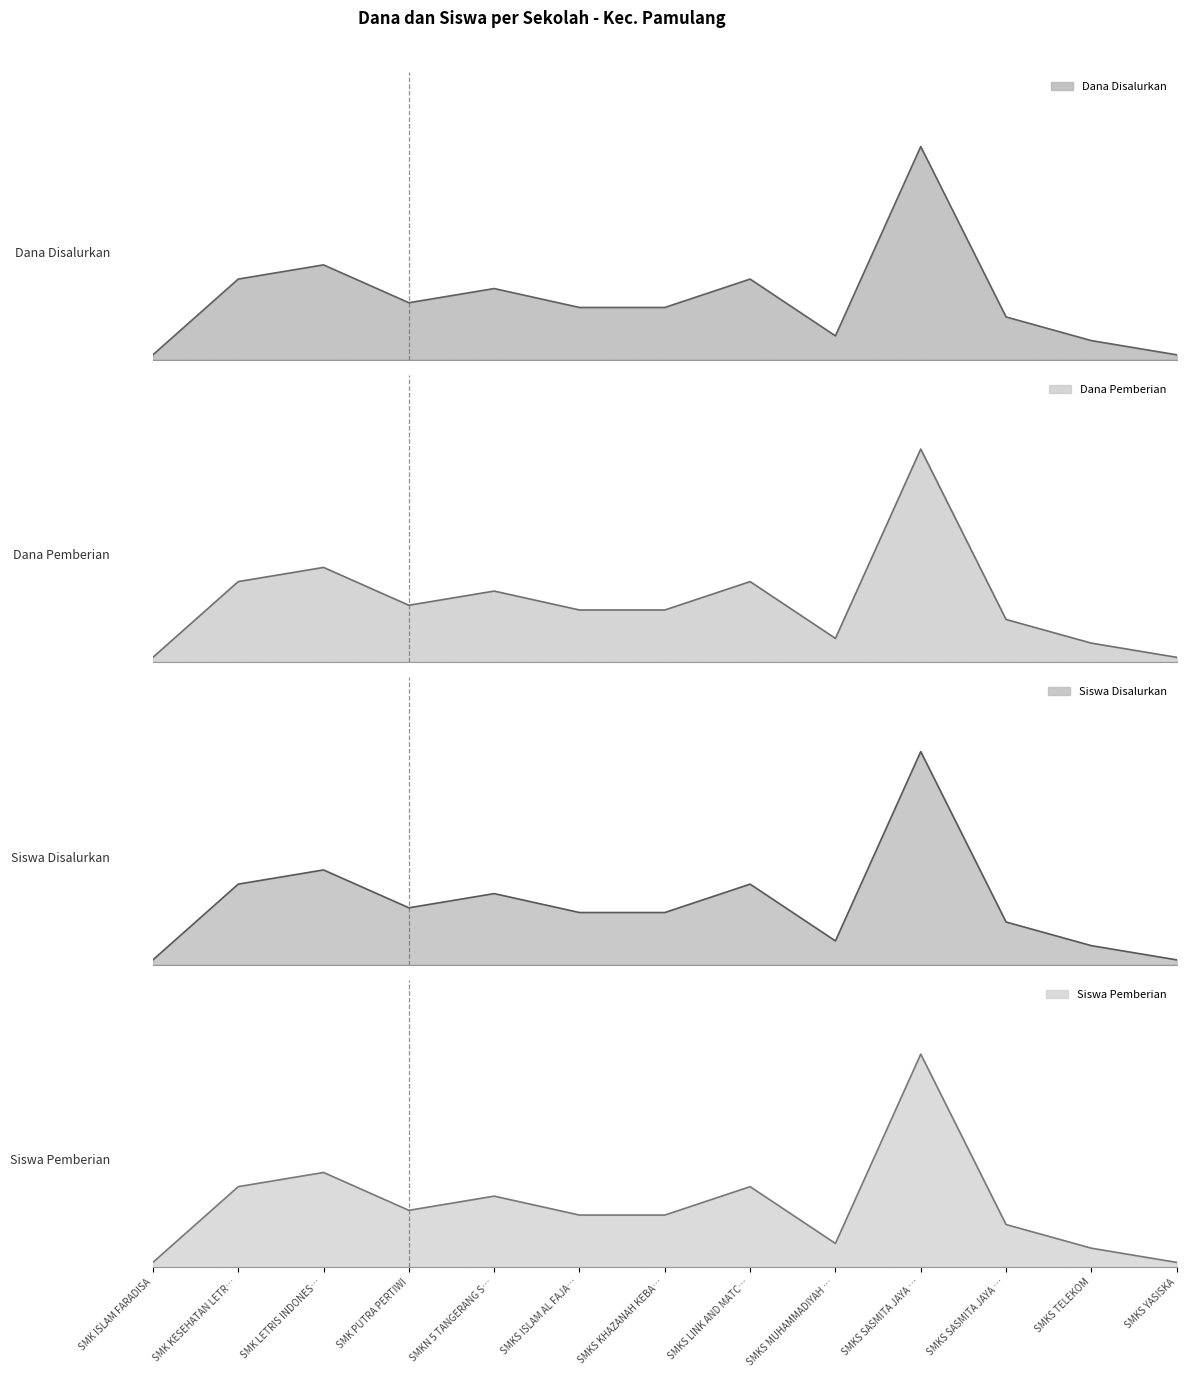

What is the value of the Dana Disalurkan point at the 8th from the left?

15300000